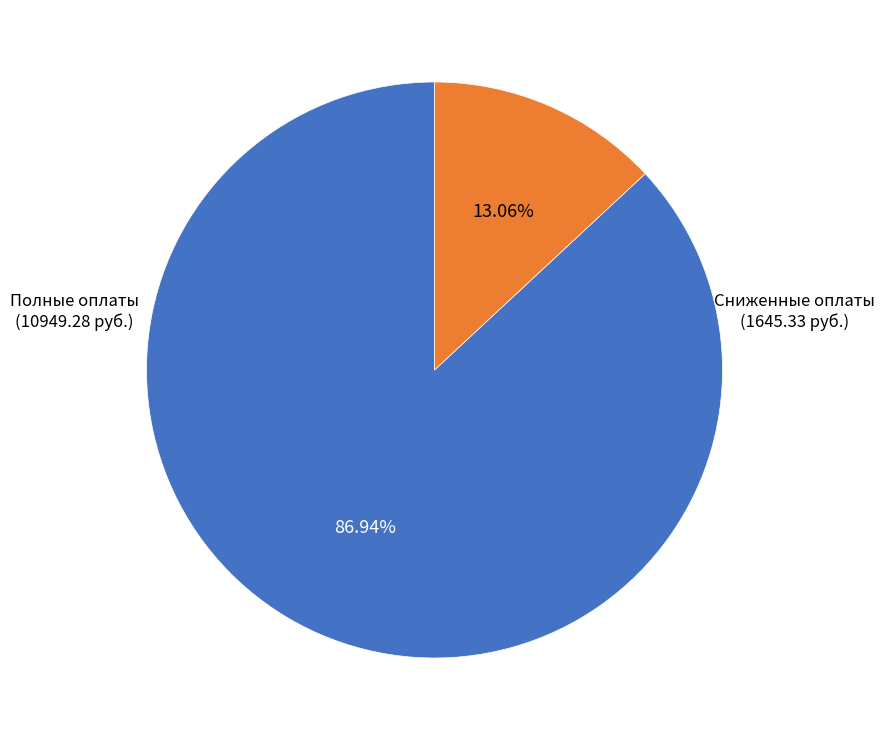

Does any single category account for the majority?

Yes